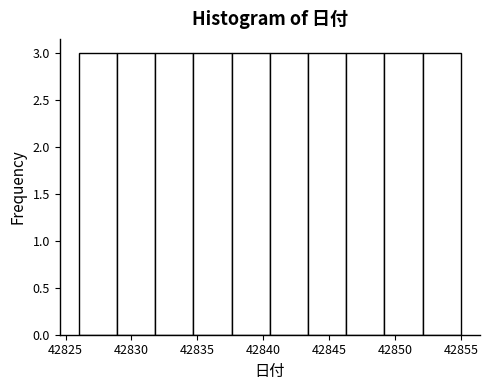

Reading left to right, list every bar in this chart as the range it spans on the x-axis followed by its height. Neither the bar edges nor the heights are printed on the chart, so give them approximately, as read against the axes.

42826.0 to 42828.9: 3
42828.9 to 42831.8: 3
42831.8 to 42834.7: 3
42834.7 to 42837.6: 3
42837.6 to 42840.5: 3
42840.5 to 42843.4: 3
42843.4 to 42846.3: 3
42846.3 to 42849.2: 3
42849.2 to 42852.1: 3
42852.1 to 42855.0: 3